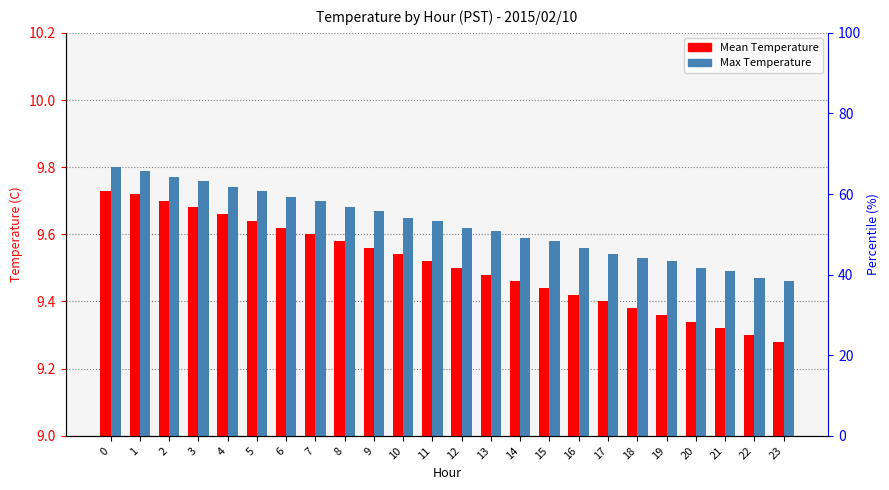

True or false: Max Temperature has a value of 13.4 at 5.

False